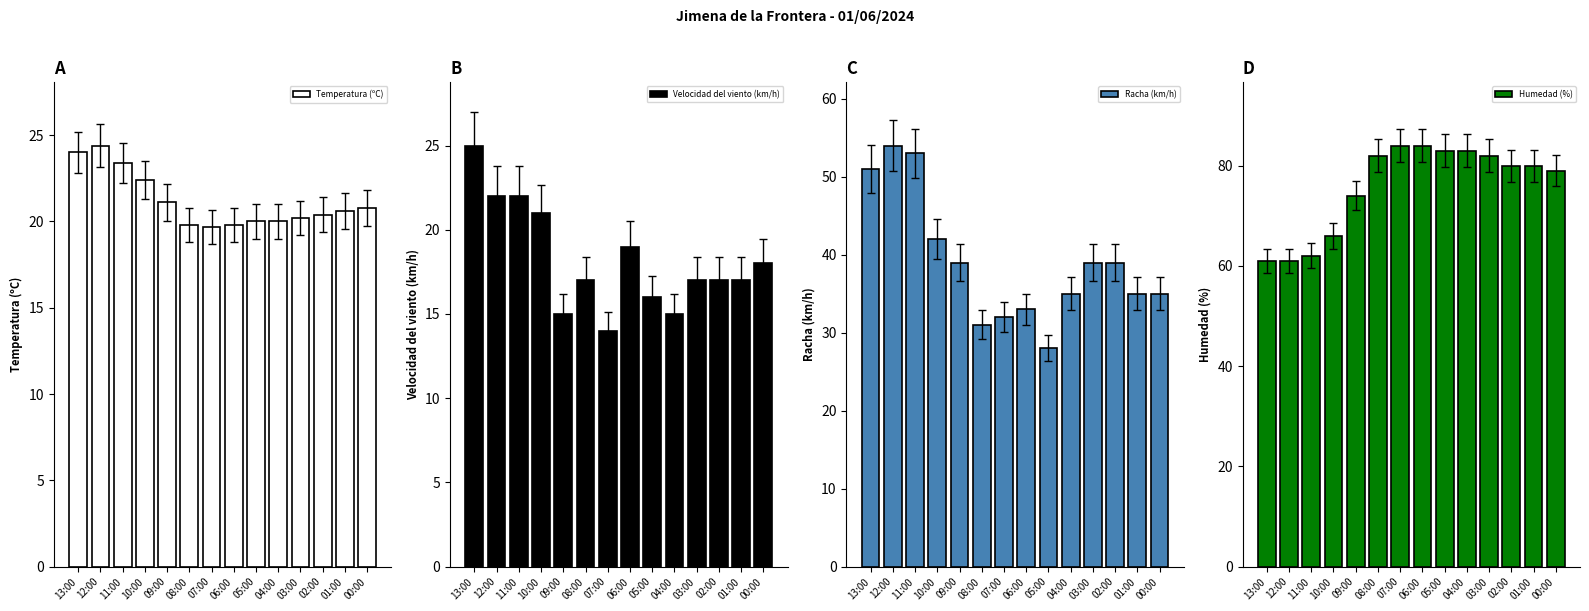

Does the chart contain any negative values?

No